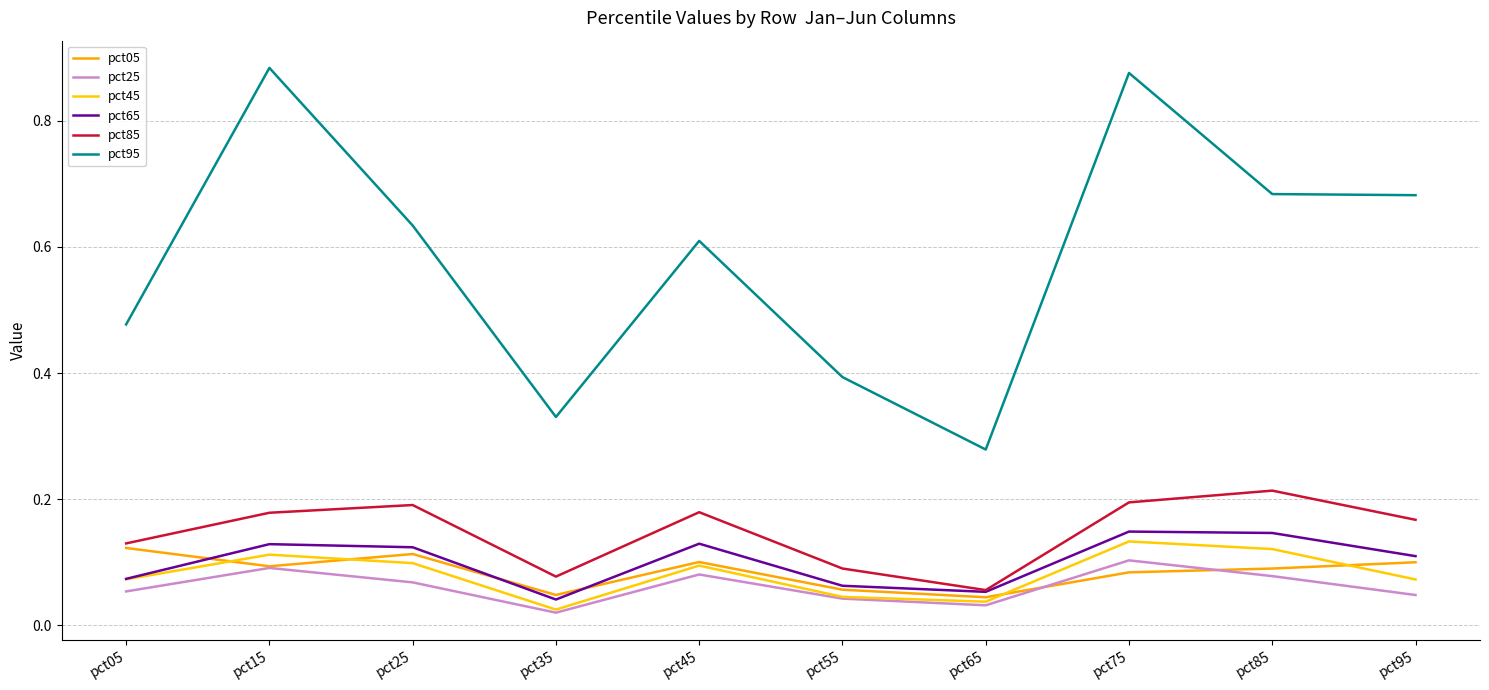

True or false: pct95 and pct25 intersect in this chart.

False